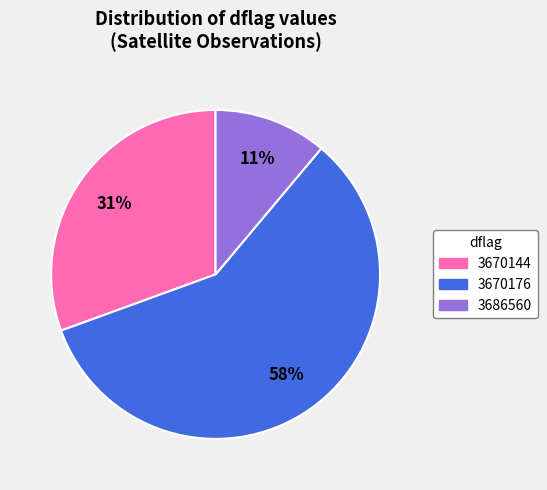

To the nearest percent, what portion does 3686560 represent?

11%